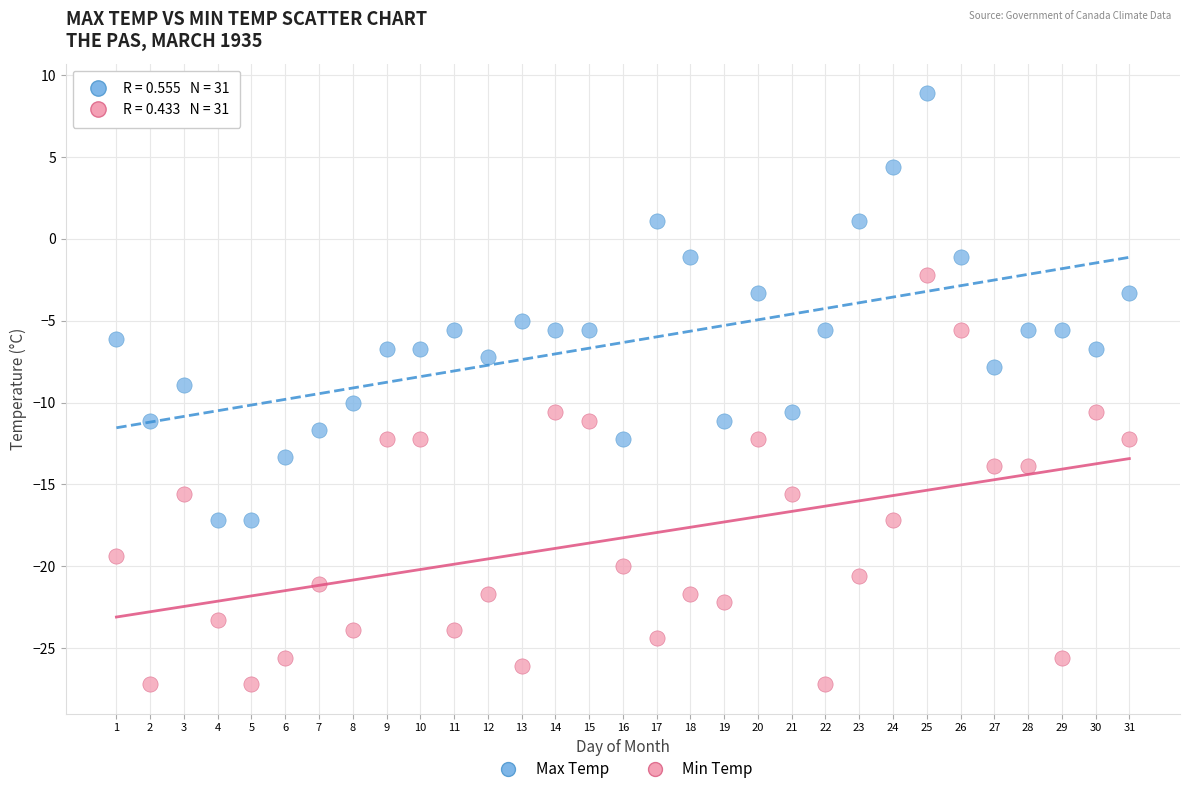

What is the X range (max minus min) for the scatter plot?

30.0